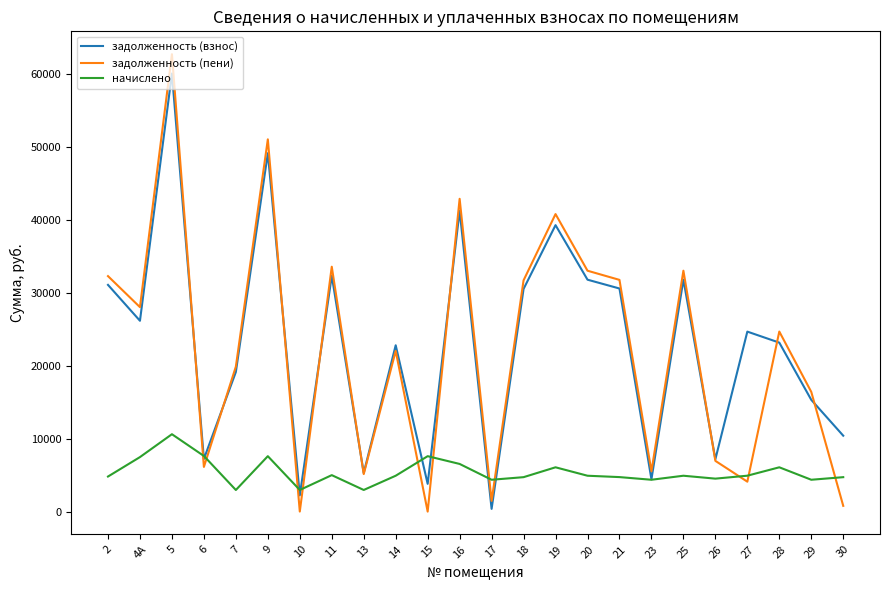

How many intersections are there between задолженность (пени) and начислено?

11